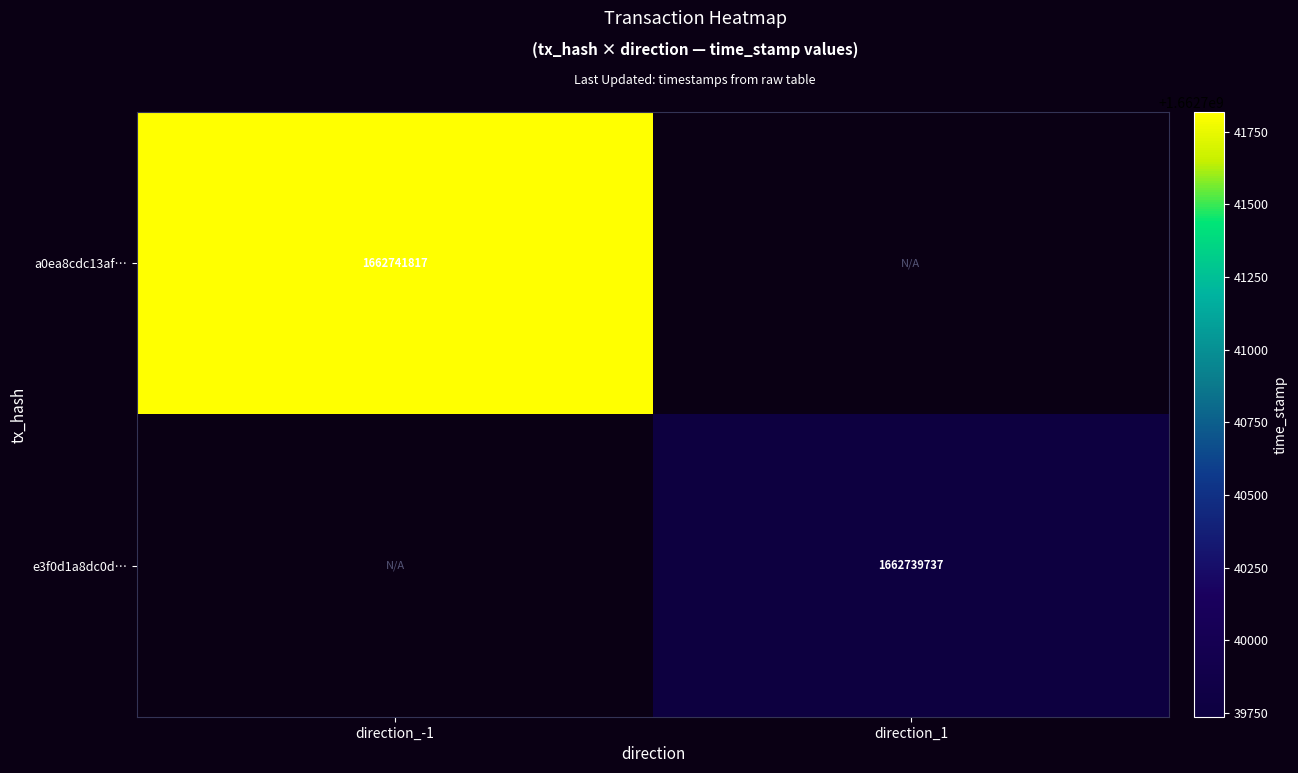

The value of a0ea8cdc13af… at direction_-1 is 364428905.1. True or false?

False